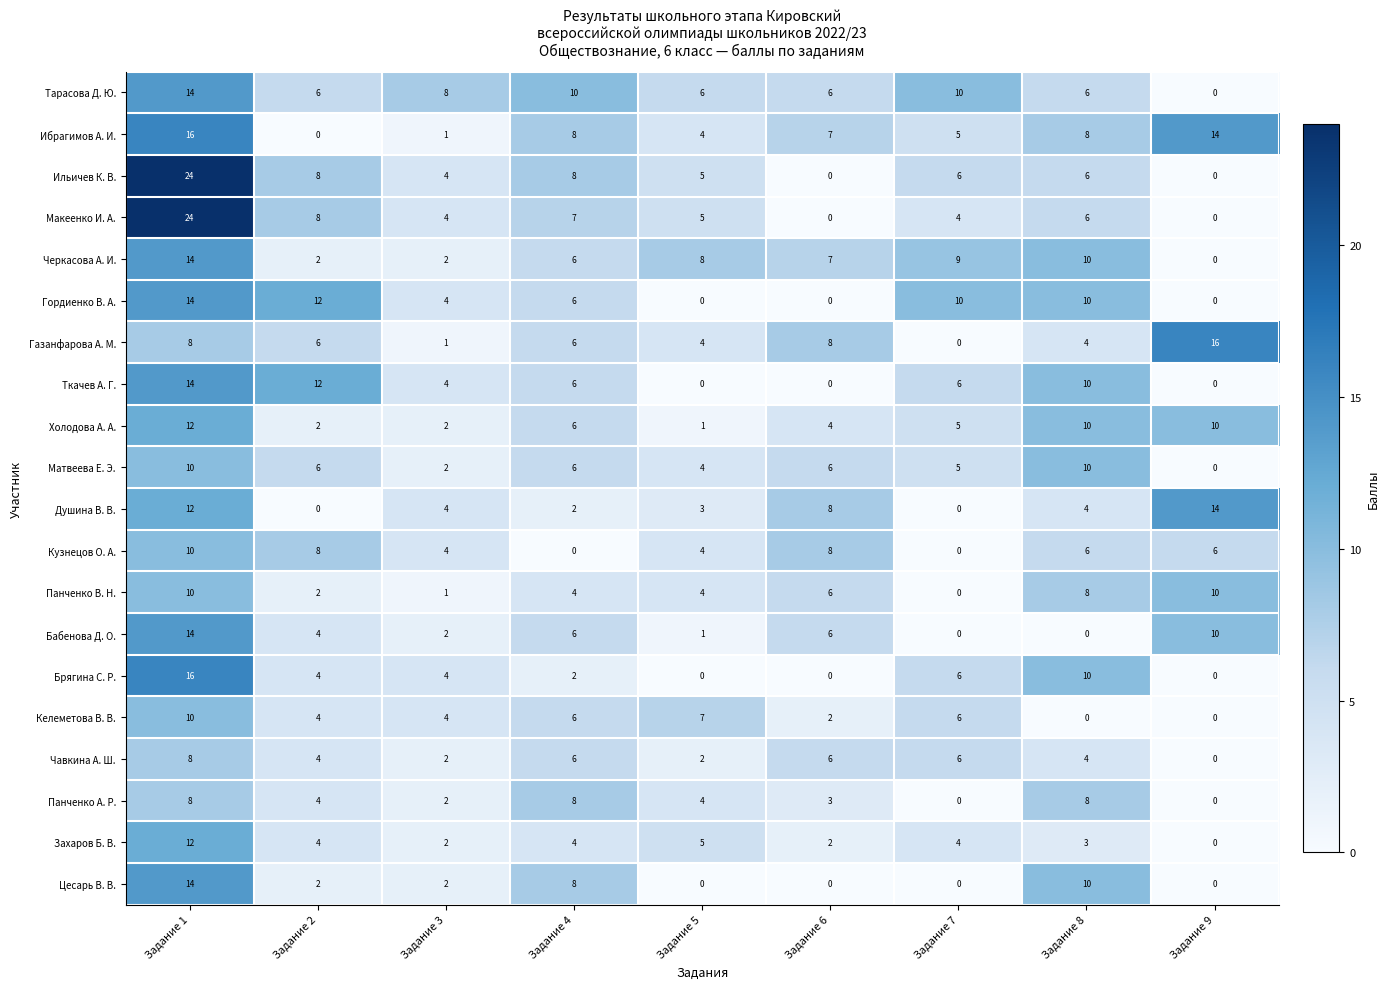

How many series are shown in this chart?

20